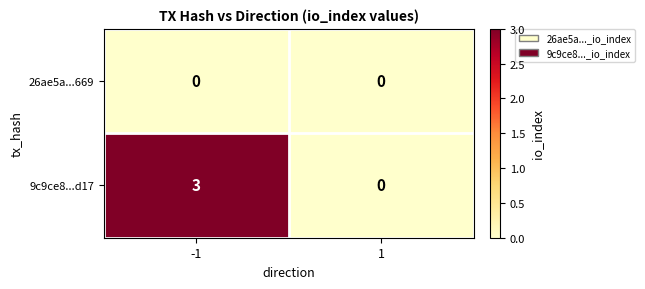

What is the difference between the 9c9ce8...d17 values at -1 and 1?

3